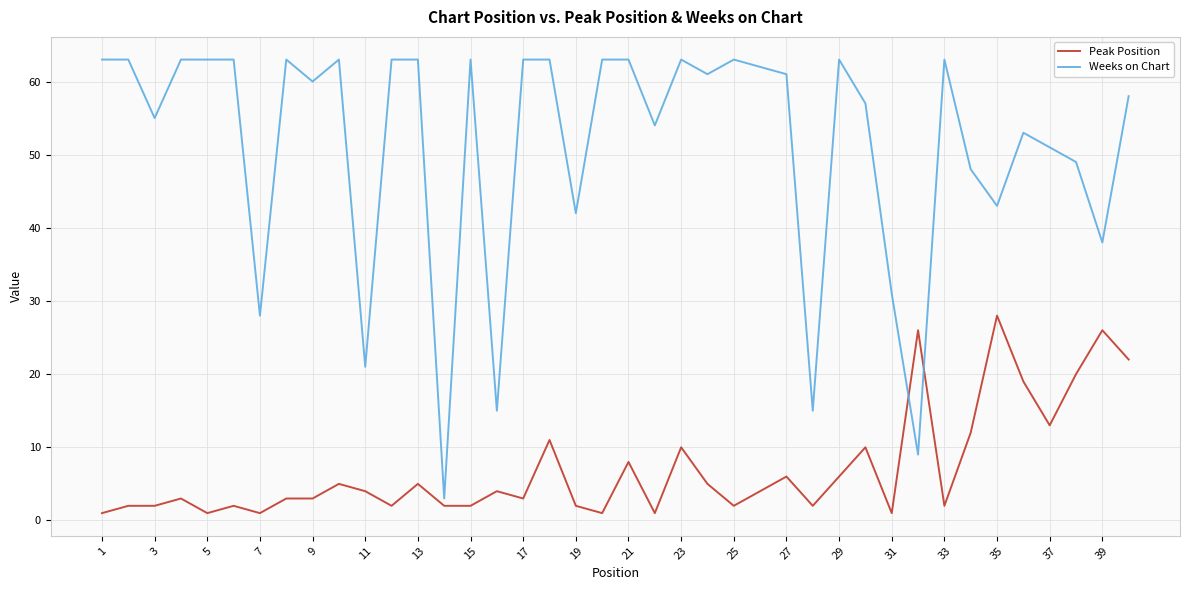

Which series has the widest spread of values?

Weeks on Chart